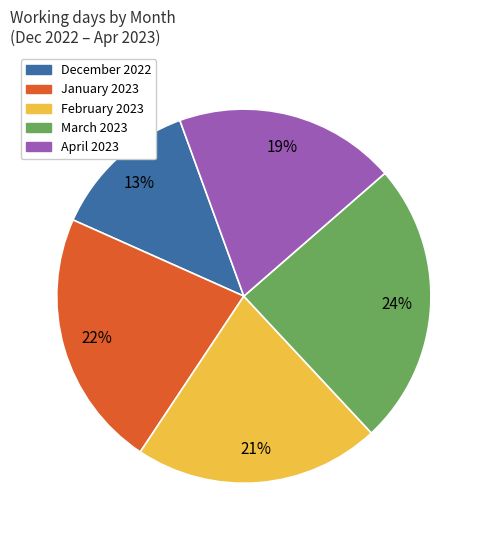

Which category has the smallest portion of the pie?

December 2022